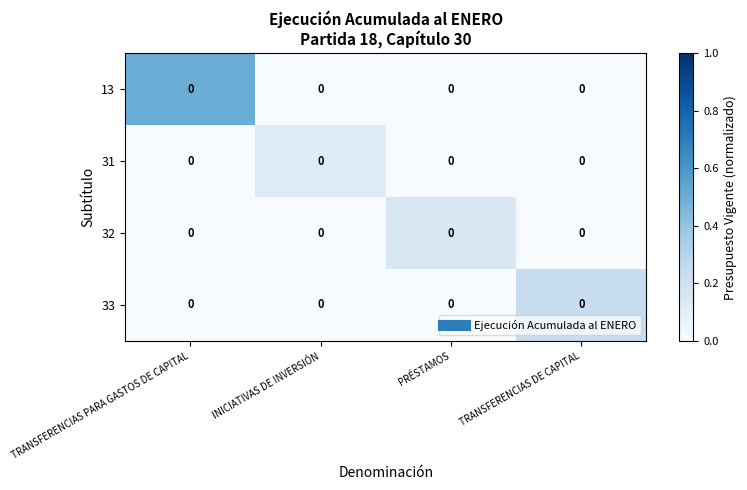

What is the difference between the maximum and minimum values in the 31 series?

0.1